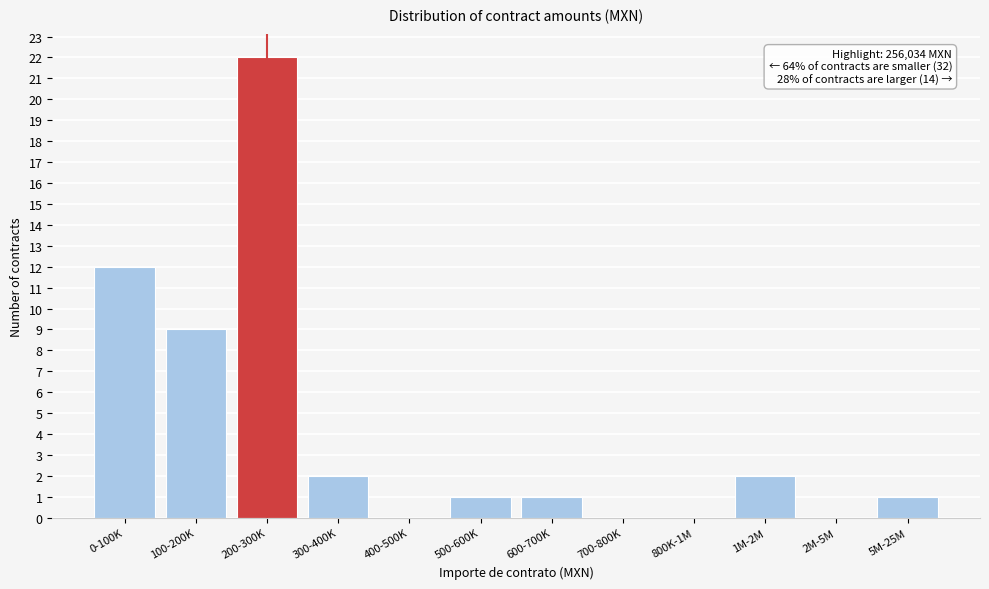

Reading left to right, extract all data points from this chart.

0-100K=12	100-200K=9	200-300K=22	300-400K=2	400-500K=0	500-600K=1	600-700K=1	700-800K=0	800K-1M=0	1M-2M=2	2M-5M=0	5M-25M=1